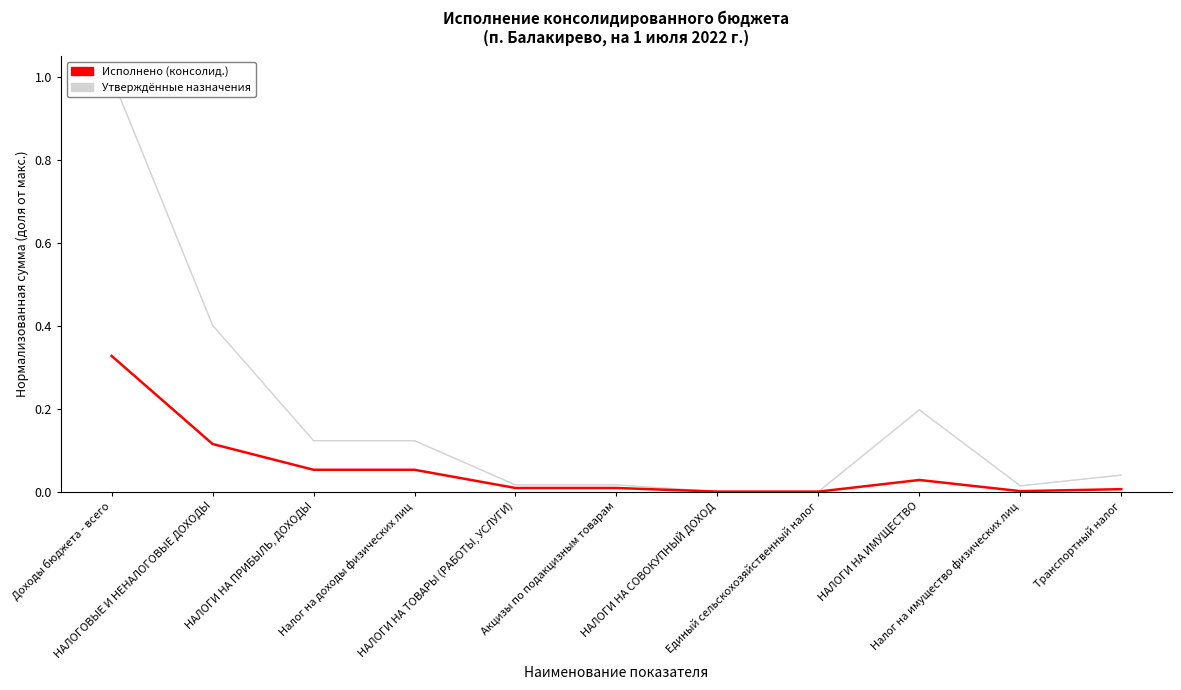

The value of Утверждённые назначения (консолид.) at НАЛОГИ НА ИМУЩЕСТВО is 0.2. True or false?

True